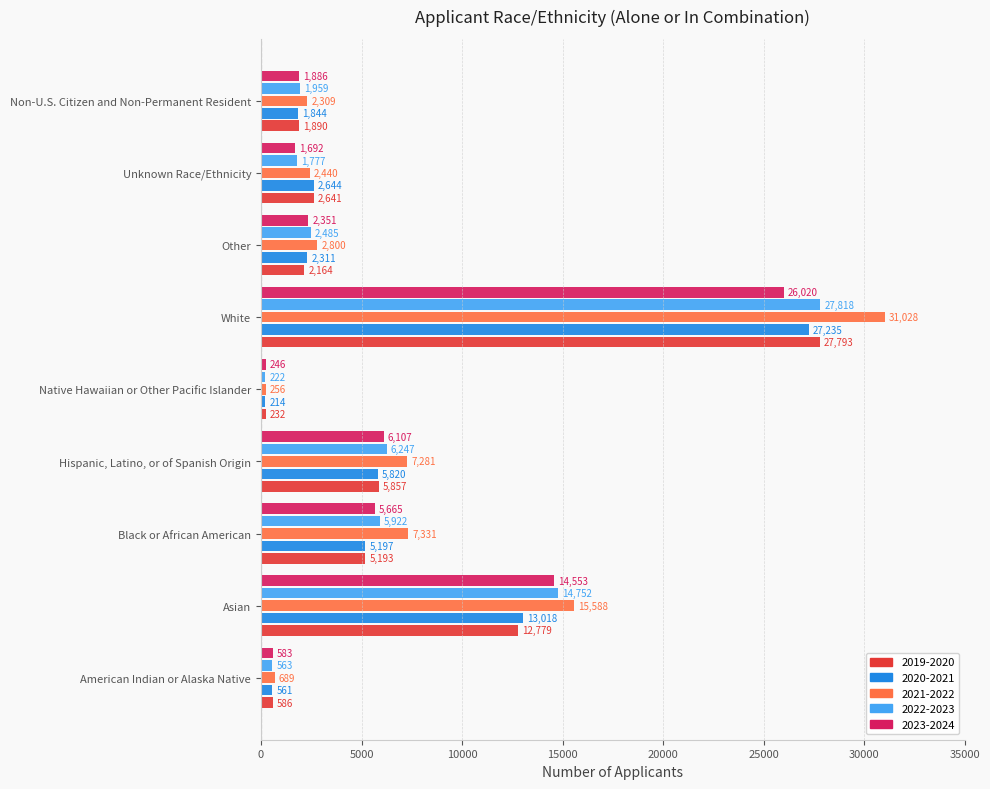

Between Asian and Non-U.S. Citizen and Non-Permanent Resident, which series saw the biggest shift?

2021-2022